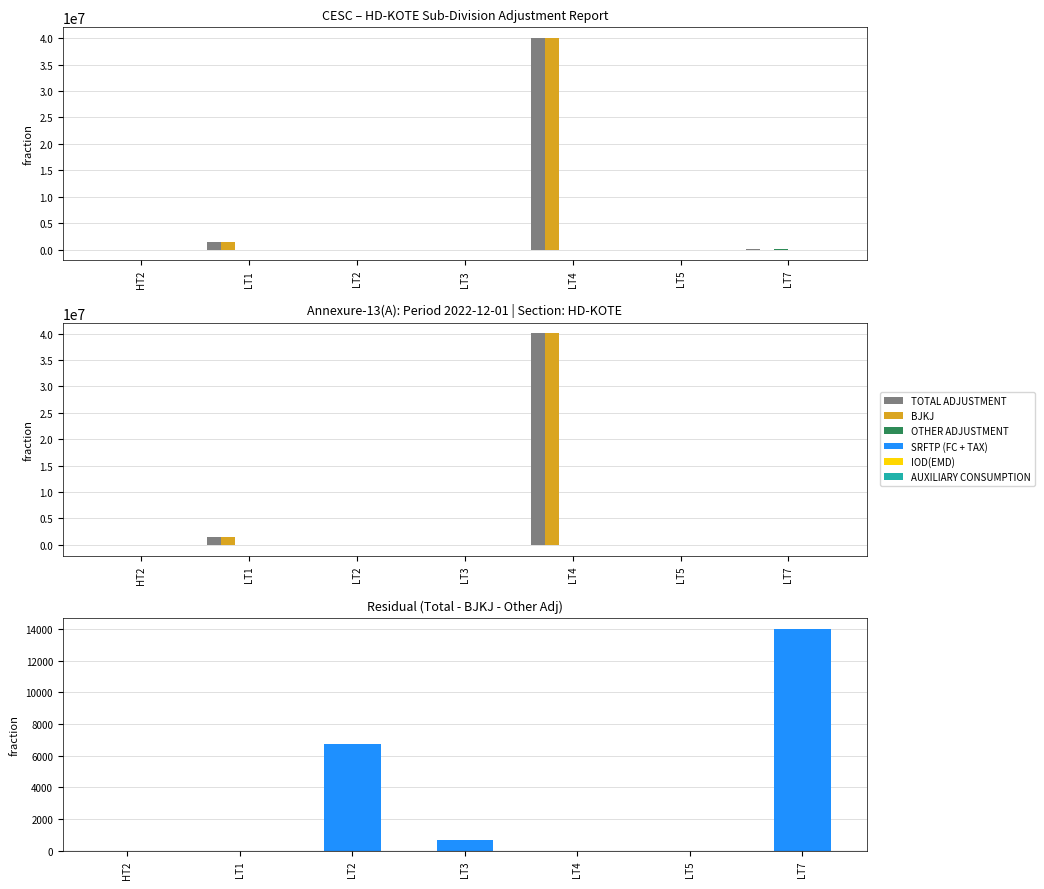

Which series changed the most between LT3 and LT4?

TOTAL ADJUSTMENT